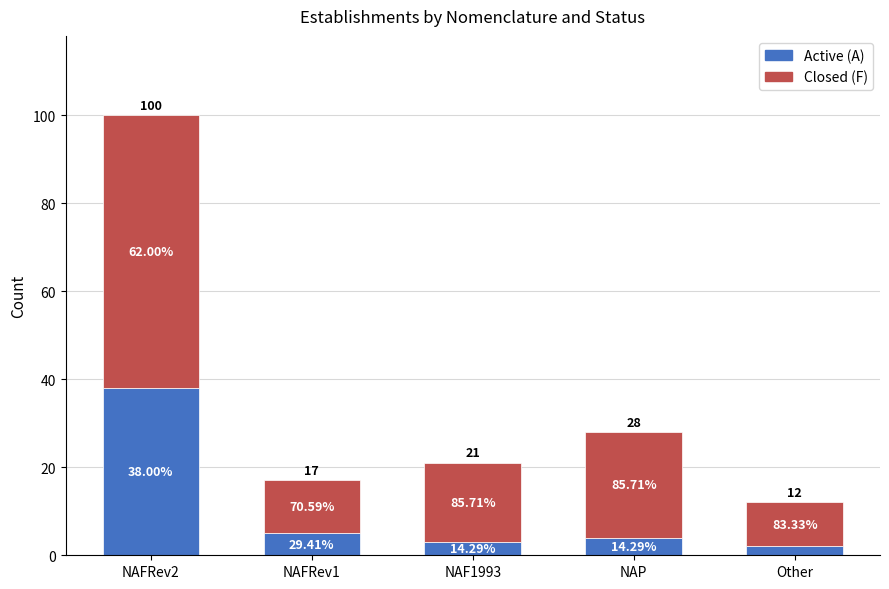

Does the chart contain any negative values?

No